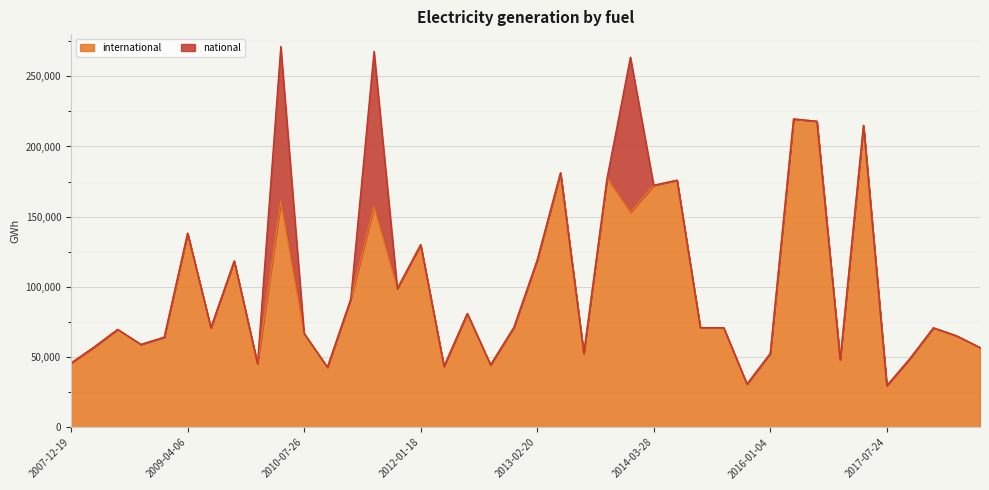

At which category does the chart reach its minimum across all series?

2017-07-24